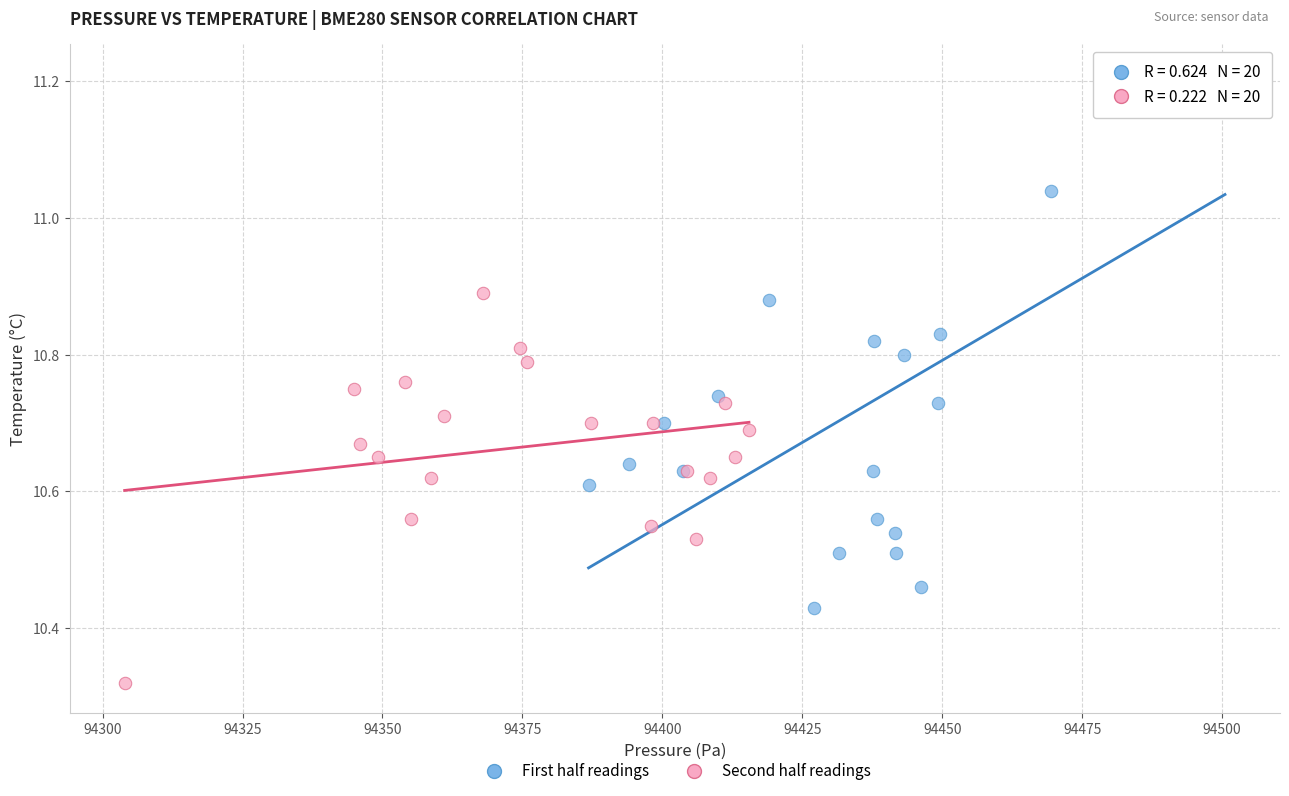

Which series contains the lowest Y value?

Second half readings